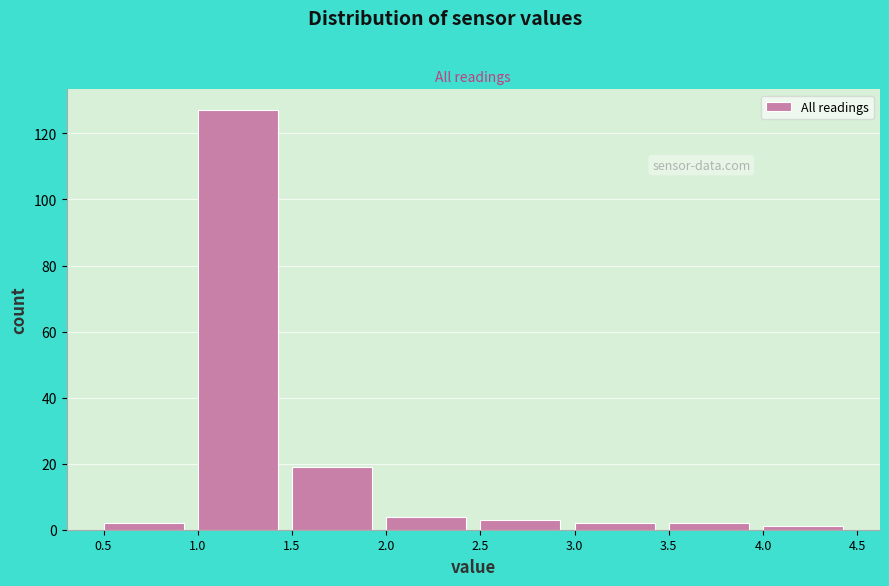

Reading left to right, list every bar in this chart as the range it spans on the x-axis followed by its height. The values are not printed on the chart, so give them approximately, as read against the axis.

0.5 to 1.0: 2
1.0 to 1.5: 128
1.5 to 2.0: 20
2.0 to 2.5: 4
2.5 to 3.0: 4
3.0 to 3.5: 2
3.5 to 4.0: 2
4.0 to 4.5: under 2